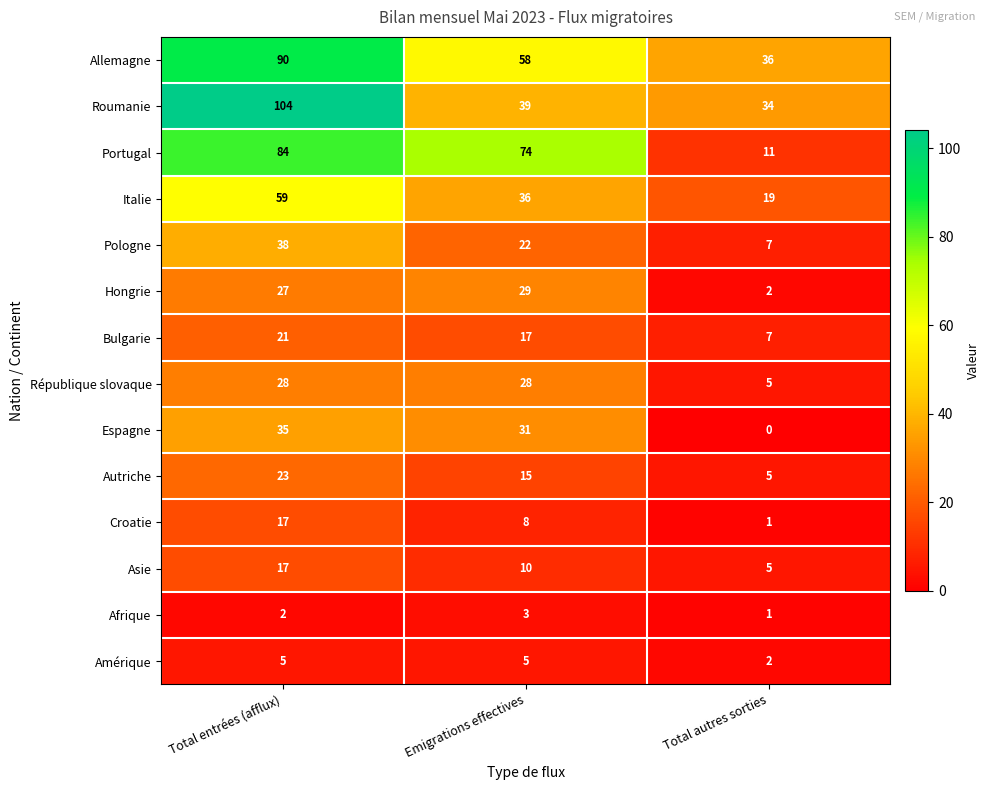

What is the sum of all Allemagne values?

184